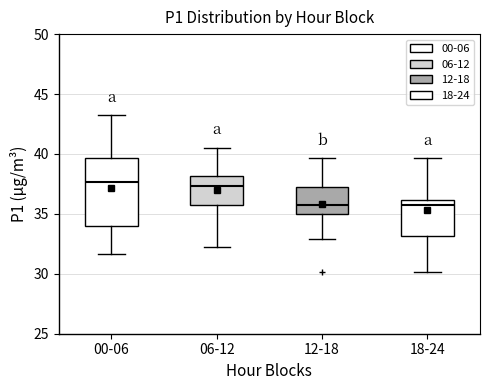

Where does the upper whisker of the box for 06-12 end on the y-axis? The values are not printed on the chart, so give them approximately, as read against the axis.

40.5